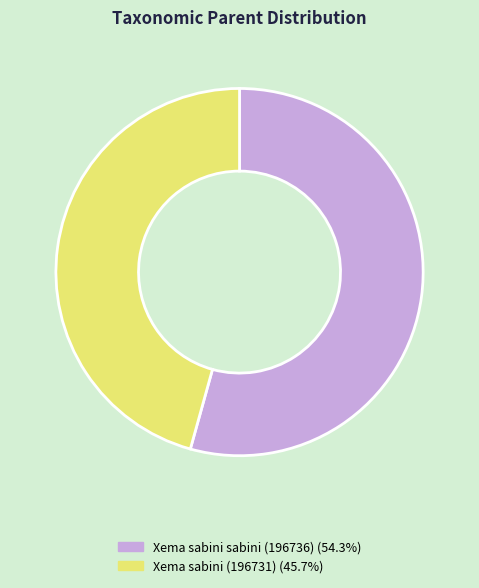

Combined, do Xema sabini sabini (196736) and Xema sabini (196731) account for over 50%?

Yes